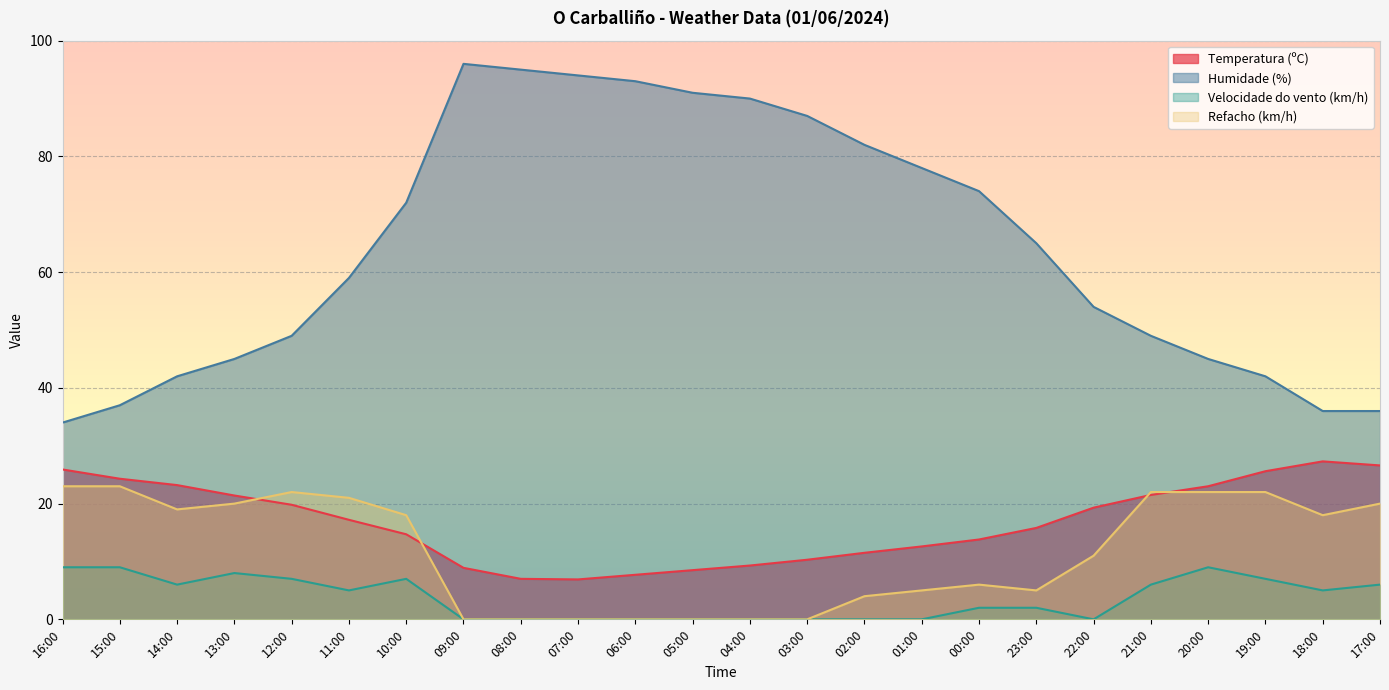

Count the Velocidade do vento (km/h) values in the range 0 to 7.

20